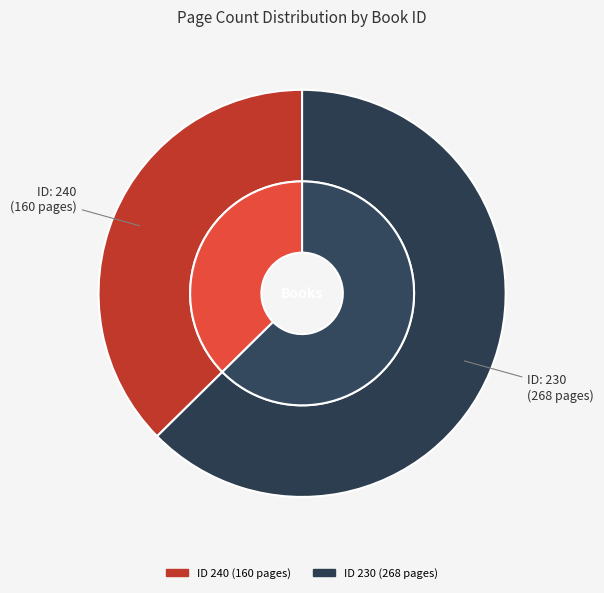

To the nearest percent, what portion does 230 represent?

63%